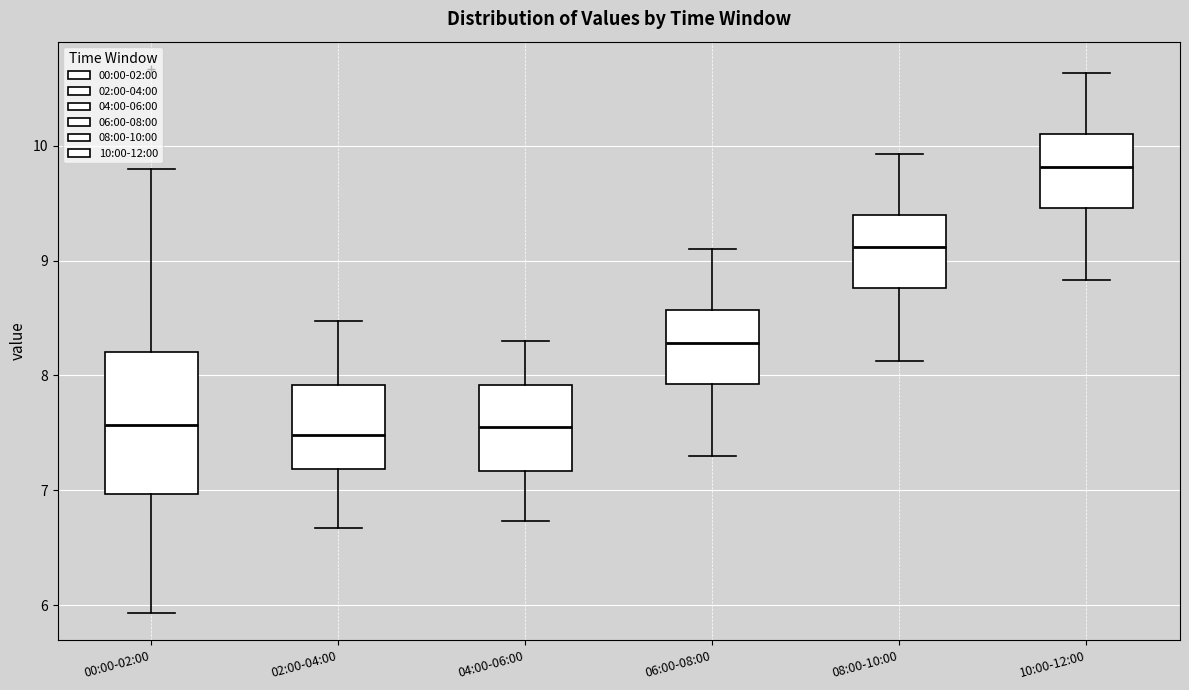

Where is the lower edge of the box for 02:00-04:00 on the y-axis? The values are not printed on the chart, so give them approximately, as read against the axis.

7.2